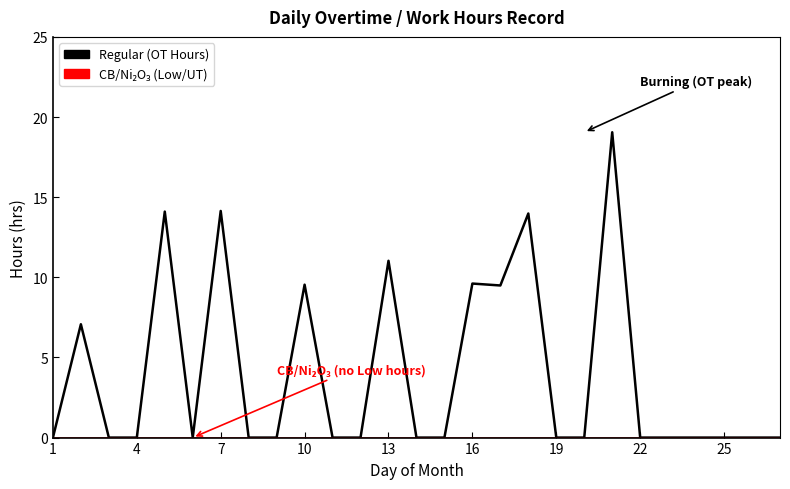

What is the greatest value displayed?

19.1